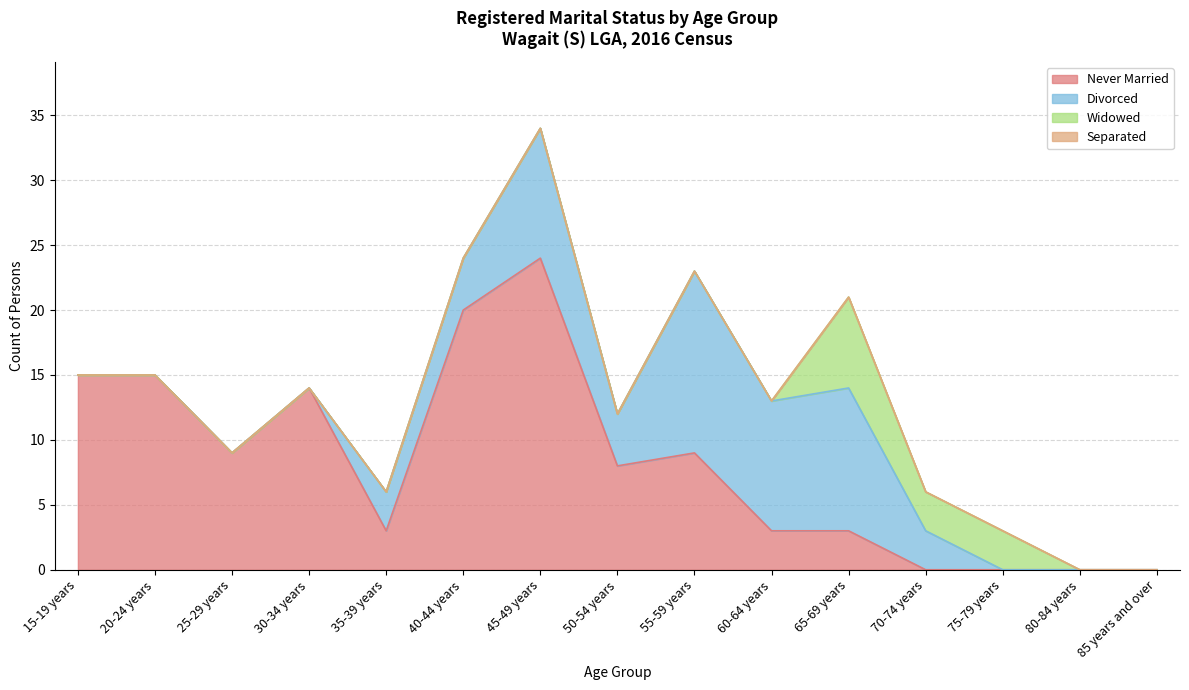

Which series has the largest total across all categories?

Never Married